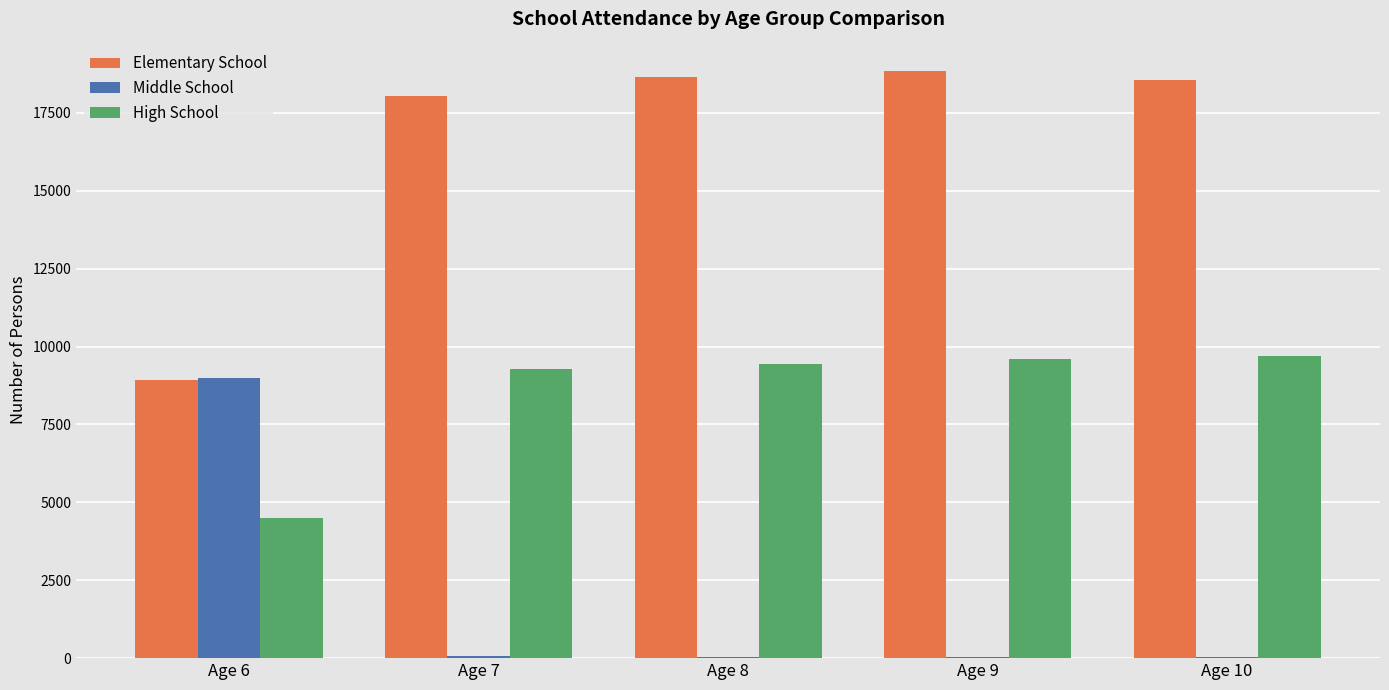

What is the sum of all High School values?

42480